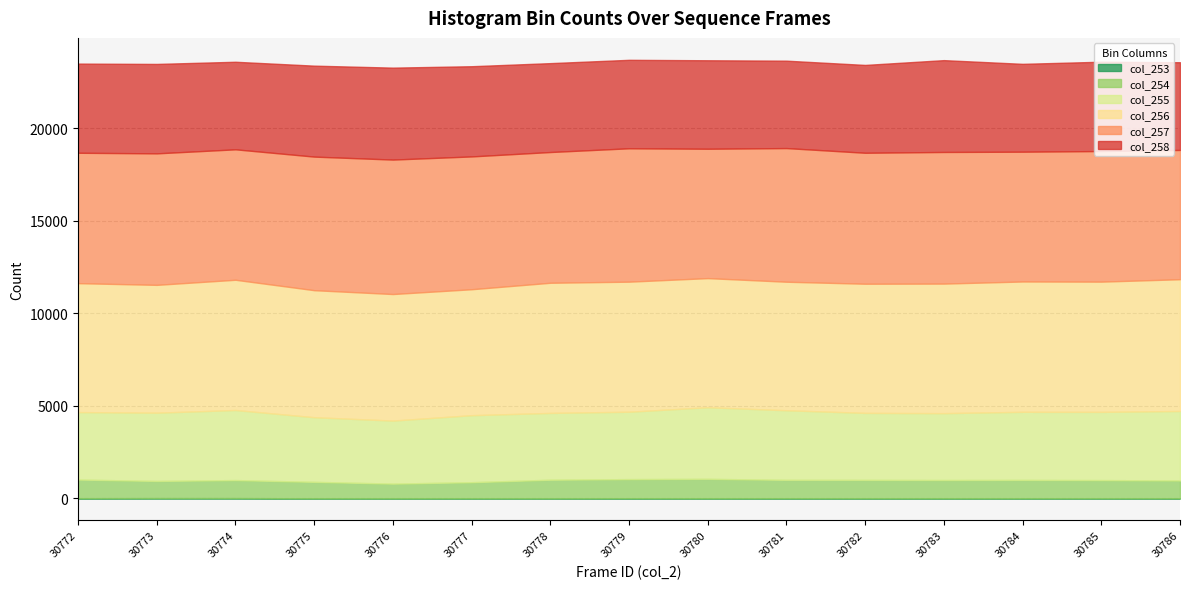

List the series in order of their peak value, lowest first.

col_253, col_254, col_255, col_258, col_256, col_257